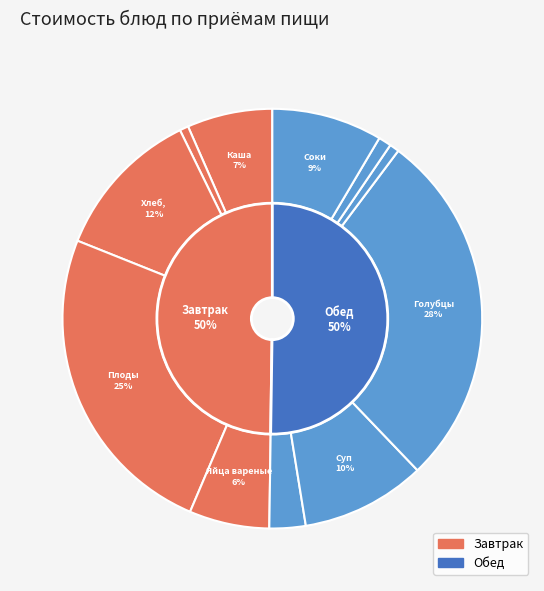

Is Суп картофельный с крупой the majority of the pie?

No